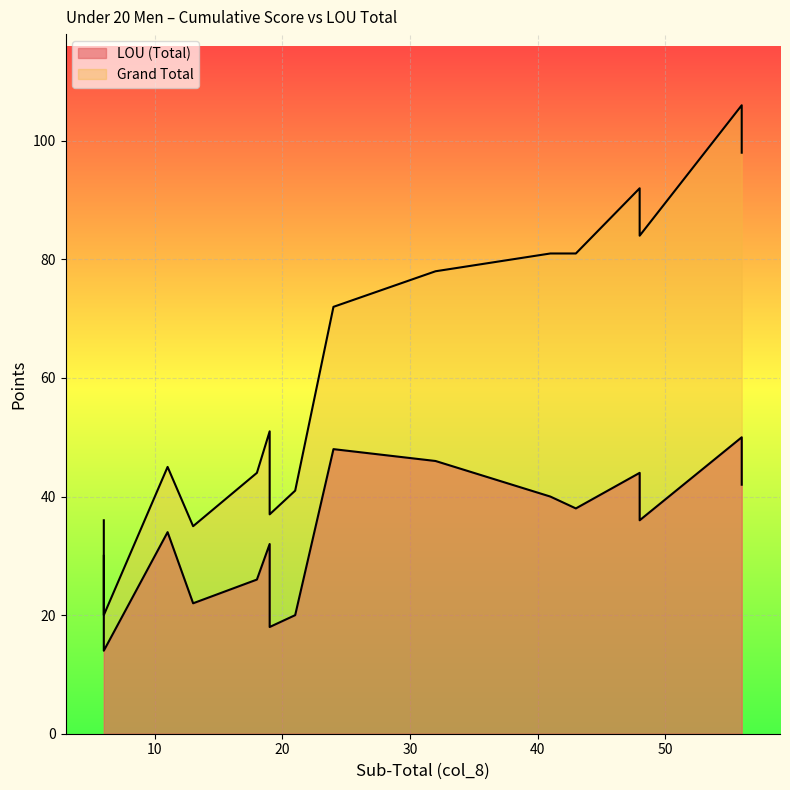

Which series has the largest range (max minus min)?

Grand Total